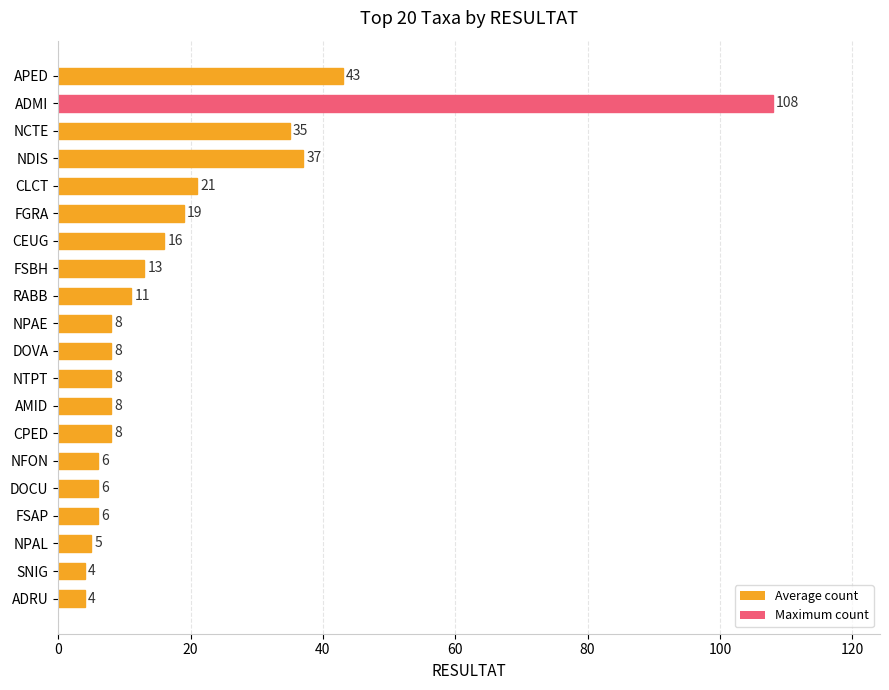

Between RABB and NPAL, which is larger?

RABB